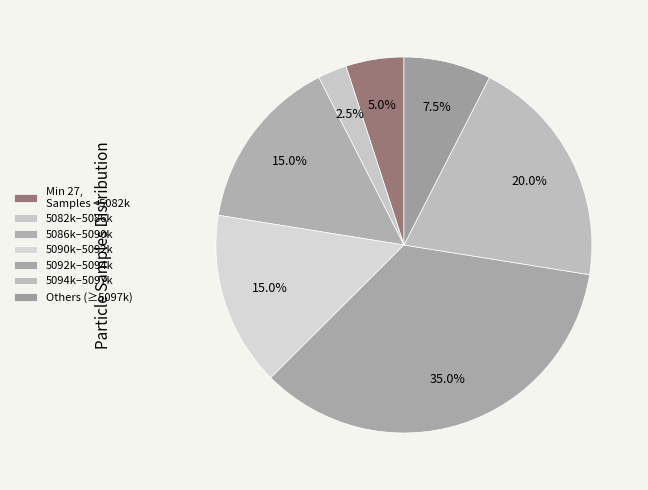

How many segments does this pie chart have?

7